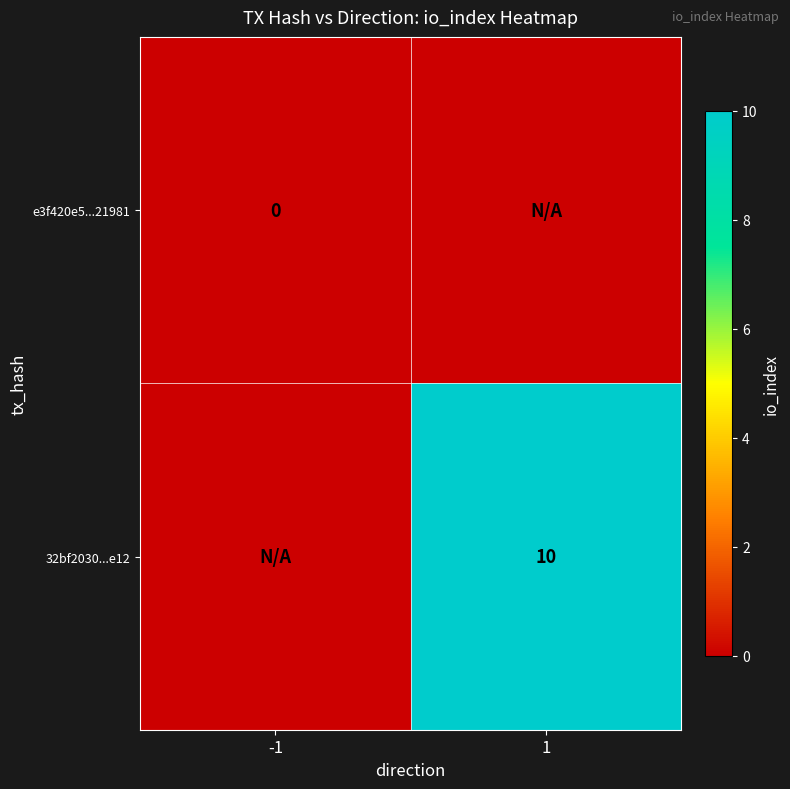

Is the value of 32bf2030...e12 at 1 greater than the value of e3f420e5...21981 at -1?

Yes